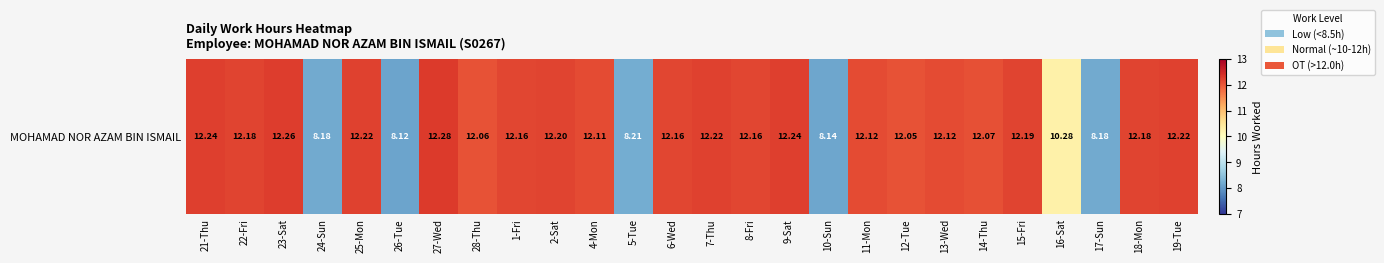

What is the sum of the values at 7-Thu and 11-Mon?

24.3